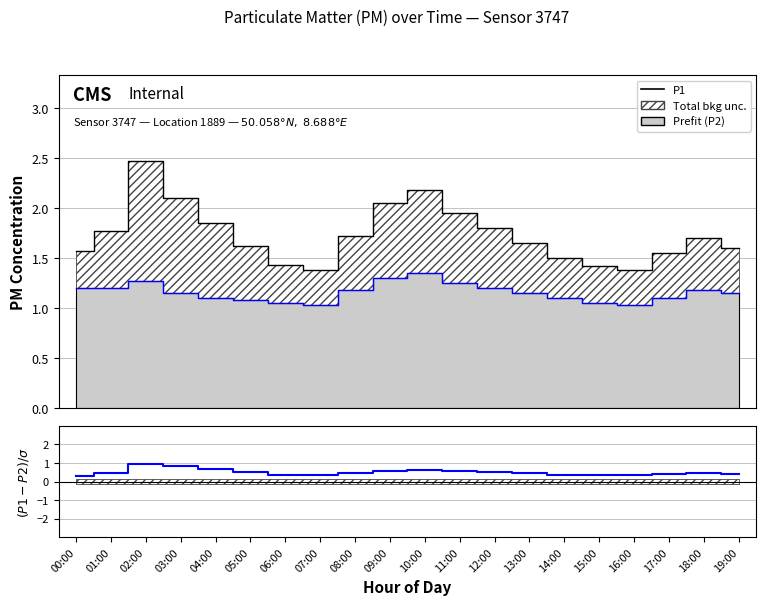

Which series has the largest total across all categories?

P1 (Data)